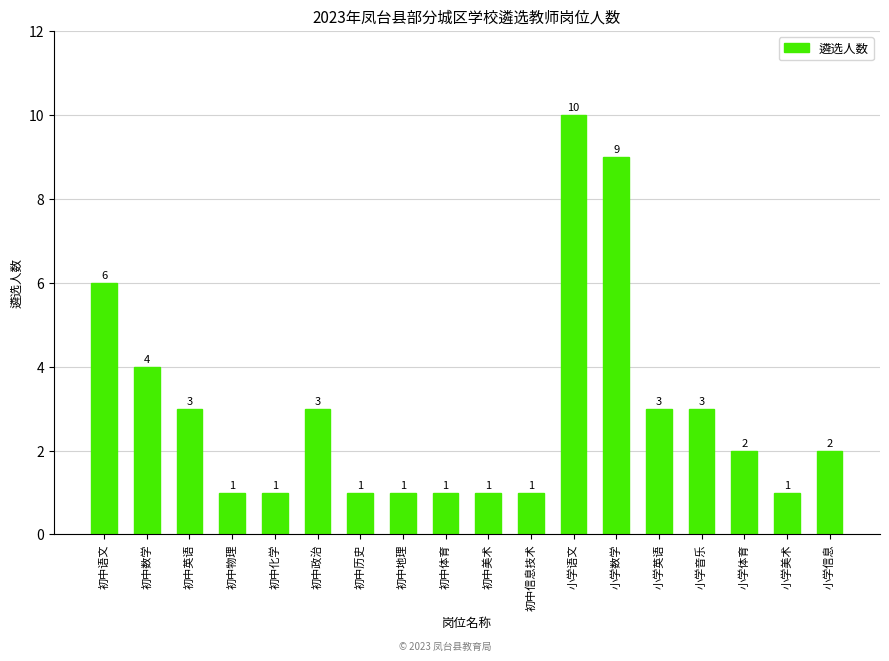

Where does the data first go above 2?

初中语文